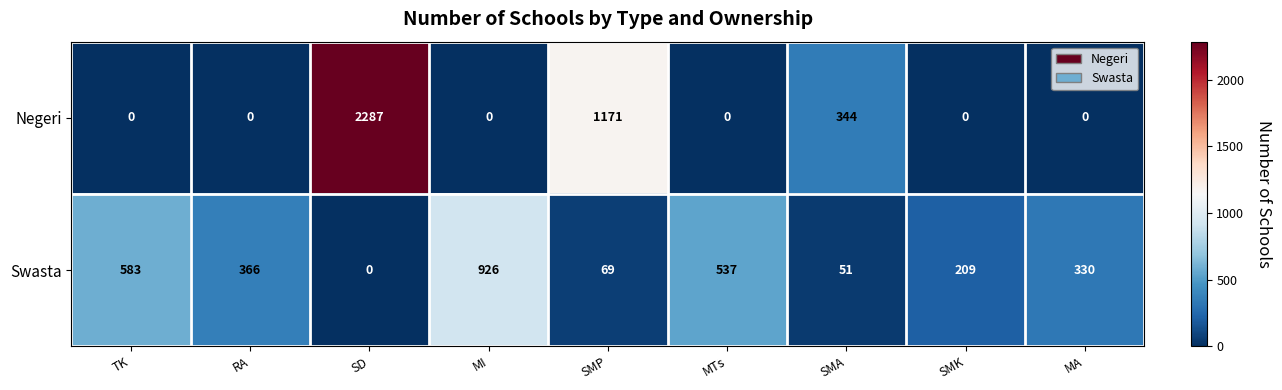

Is it true that Swasta equals 491 at MA?

False